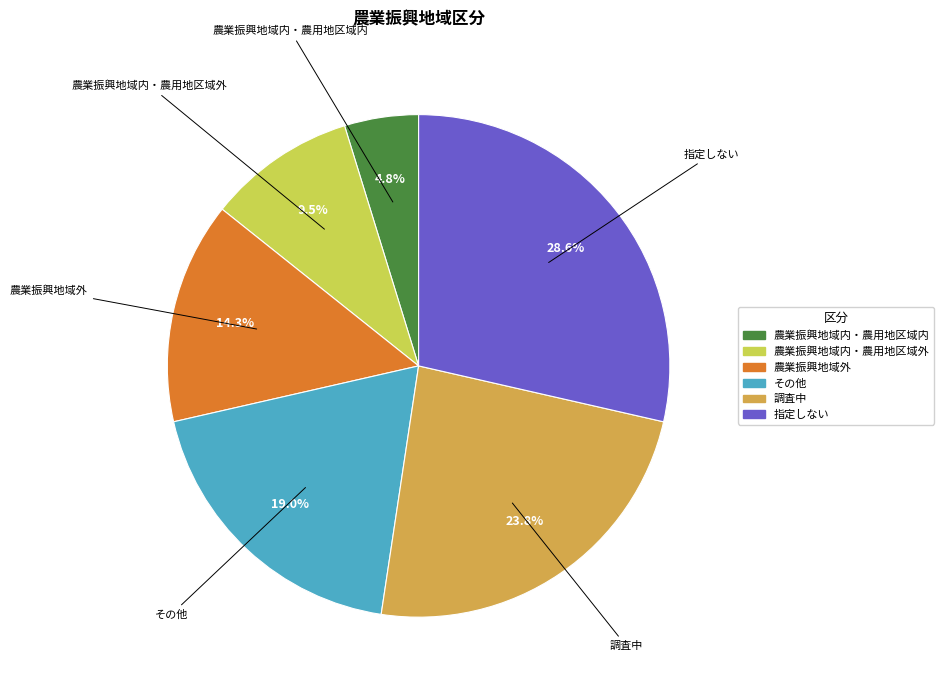

Rank the categories by value from lowest to highest.

農業振興地域内・農用地区域内, 農業振興地域内・農用地区域外, 農業振興地域外, その他, 調査中, 指定しない